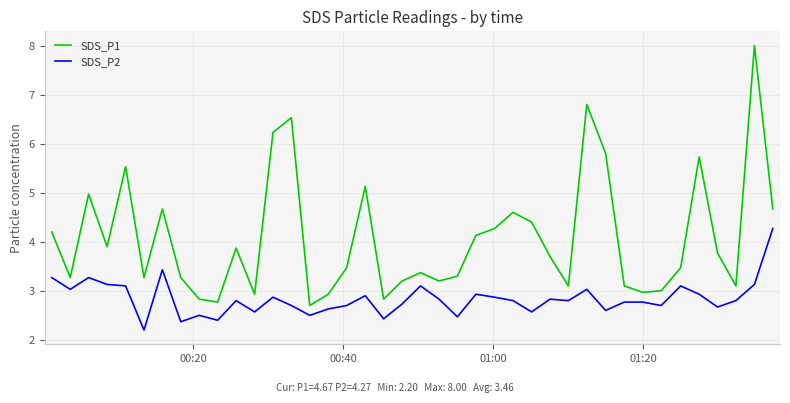

Which series has the largest range (max minus min)?

SDS_P1